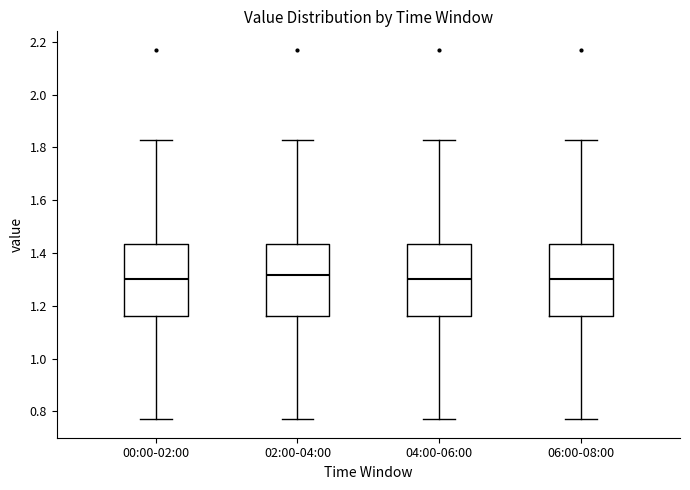

Reading left to right, read every box against the y-axis: the position of its median line, the range the box covers, and the ends of its whiskers. The values are not printed on the chart, so give them approximately, as read against the axis.

00:00-02:00: median 1.30, box 1.16 to 1.44, whiskers 0.78 to 1.84
02:00-04:00: median 1.32, box 1.16 to 1.44, whiskers 0.78 to 1.84
04:00-06:00: median 1.30, box 1.16 to 1.44, whiskers 0.78 to 1.84
06:00-08:00: median 1.30, box 1.16 to 1.44, whiskers 0.78 to 1.84